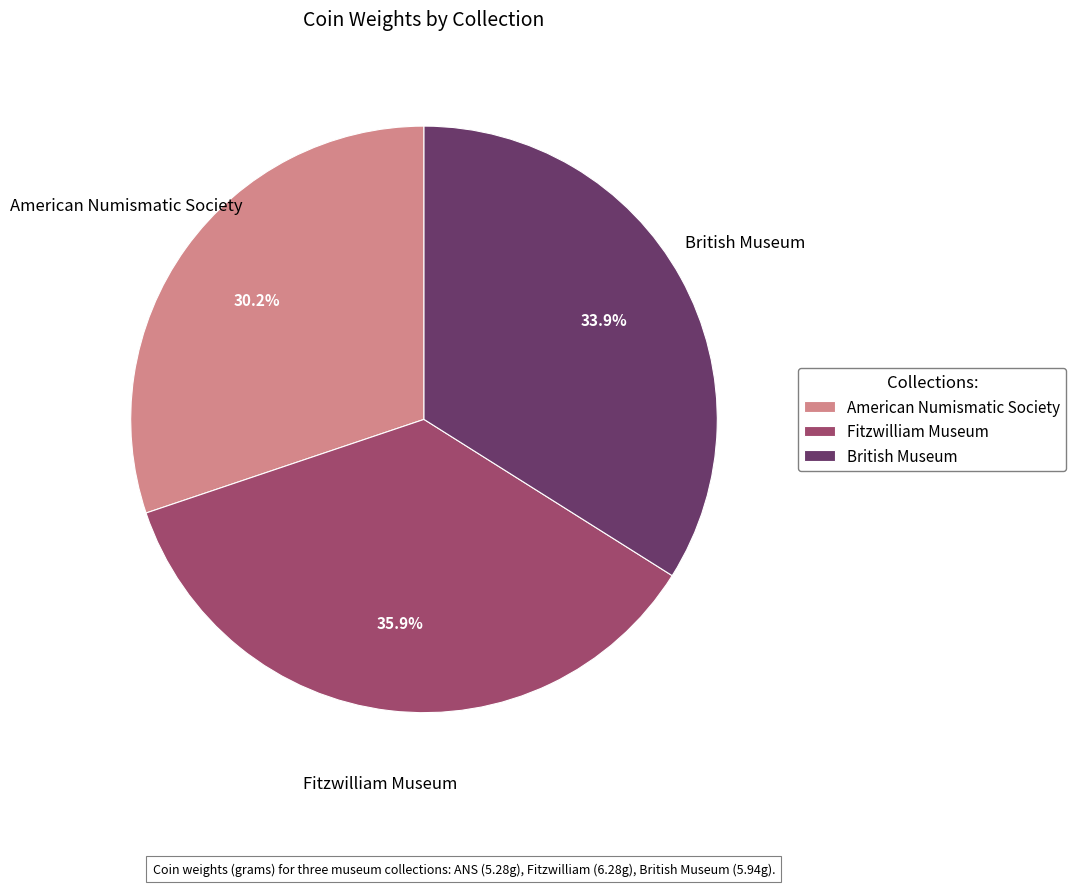

Combined, what portion of the pie is American Numismatic Society and Fitzwilliam Museum?

66.1%